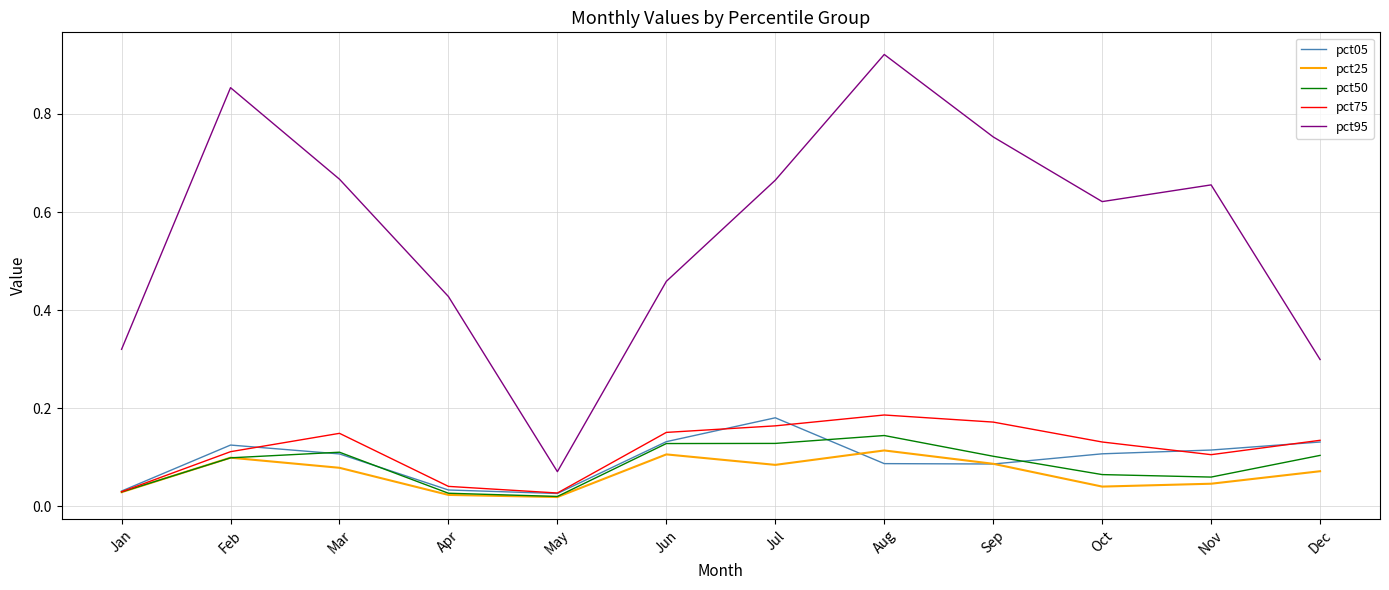

At which category is the sum across all series the highest?

Aug